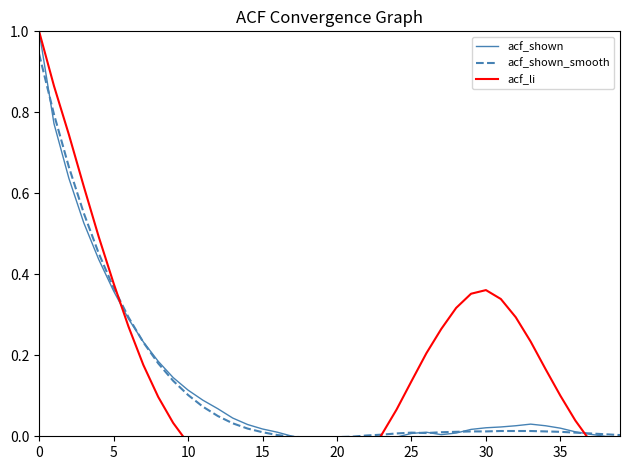

The acf_li series shows 0.3 at 31. True or false?

True